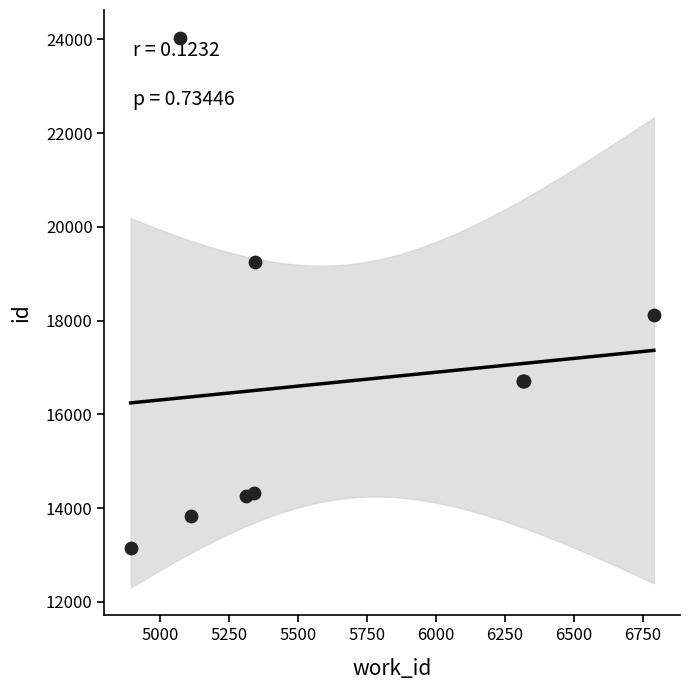

What Y value in the scatter plot is closest to 18594?

18115